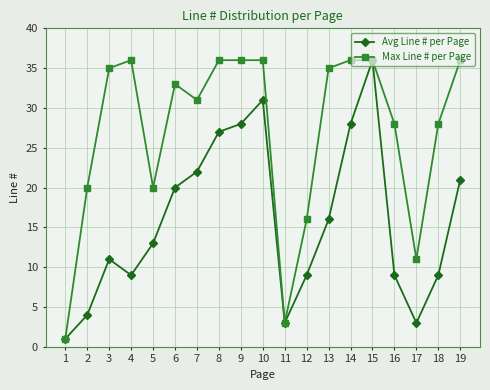

At 2, list the series in order from largest to smallest.

Max Line # per Page, Avg Line # per Page